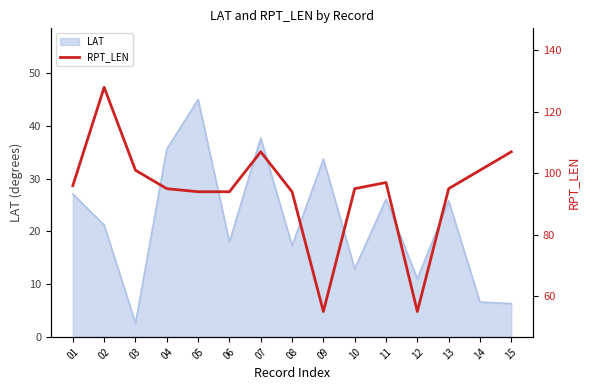

Between 01 and 10, which is larger?

01